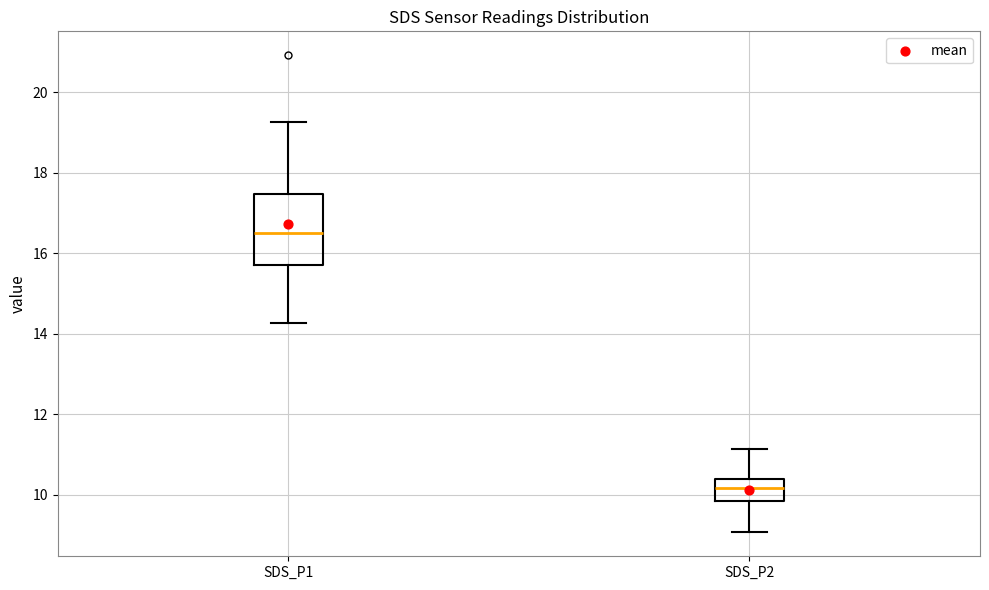

Which box's median line is the lowest?

SDS_P2